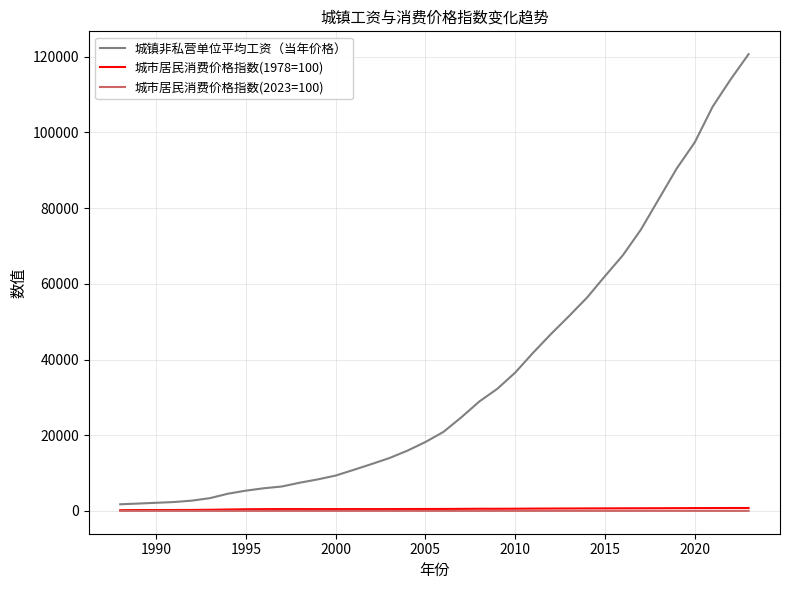

What is the lowest value of the 城镇非私营单位平均工资（当年价格） series?

1747.0